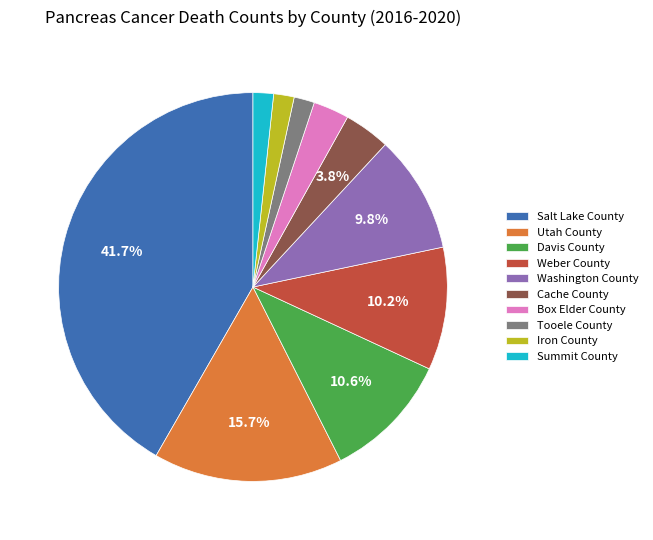

Is there a majority slice in this chart?

No